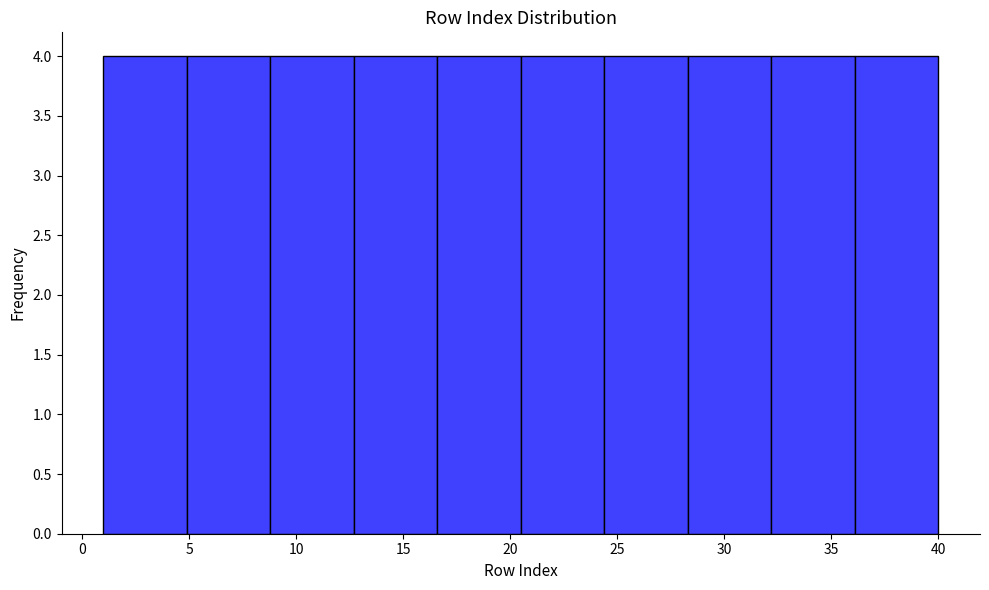

How tall is the bar that spans 20.5 to 24.4 on the x-axis? Neither the bar edges nor the heights are printed on the chart, so give them approximately, as read against the axes.

4